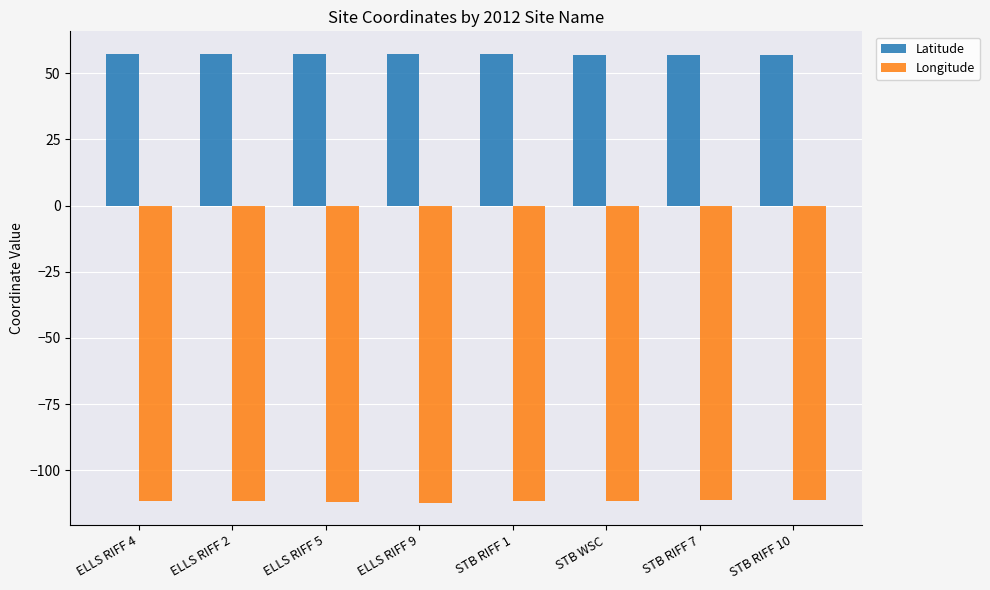

Is the value of Longitude at ELLS RIFF 2 greater than the value of Latitude at ELLS RIFF 9?

No